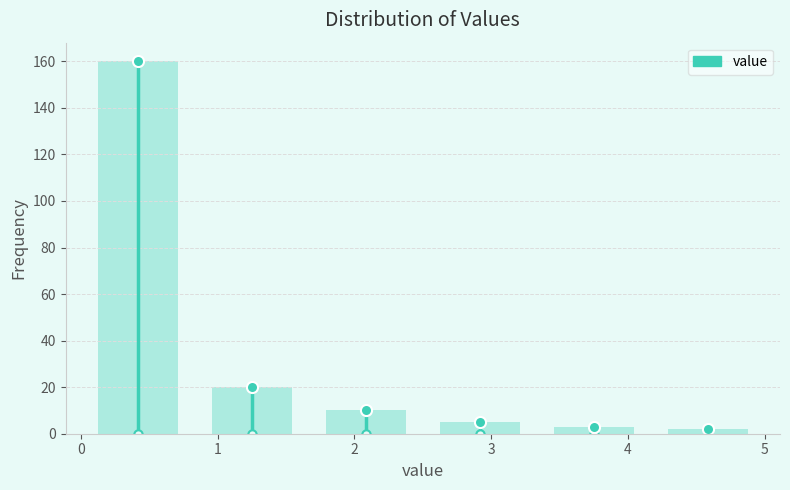

Reading left to right, list every bar in this chart as the range it spans on the x-axis followed by its height. Neither the bar edges nor the heights are printed on the chart, so give them approximately, as read against the axes.

0.0 to 0.8: 160
0.8 to 1.7: 20
1.7 to 2.5: 10
2.5 to 3.3: 6
3.3 to 4.2: 4
4.2 to 5.0: 2